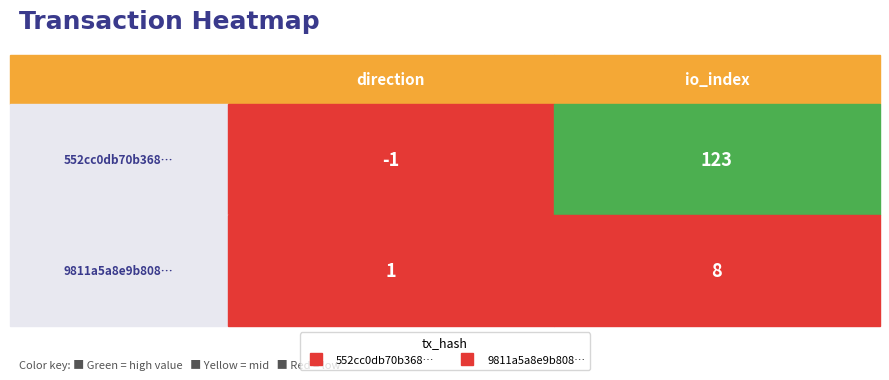

What is the difference between the maximum and minimum values in the 9811a5a8e9b808357458f1345d291ada589037a… series?

7